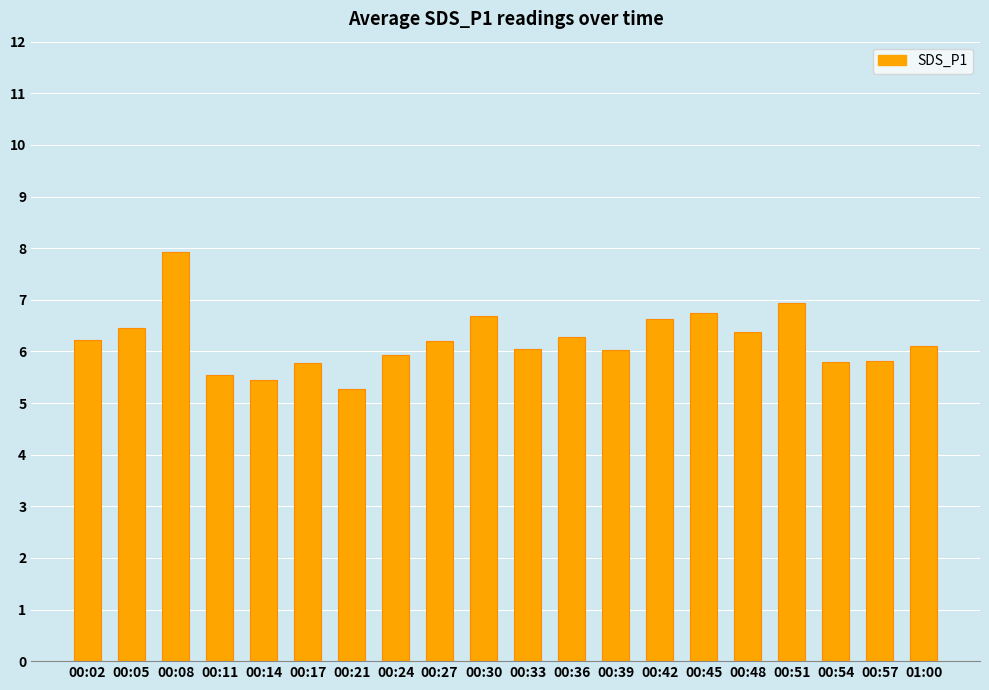

What is the ratio of the value at 00:08 to the value at 01:00?

1.3